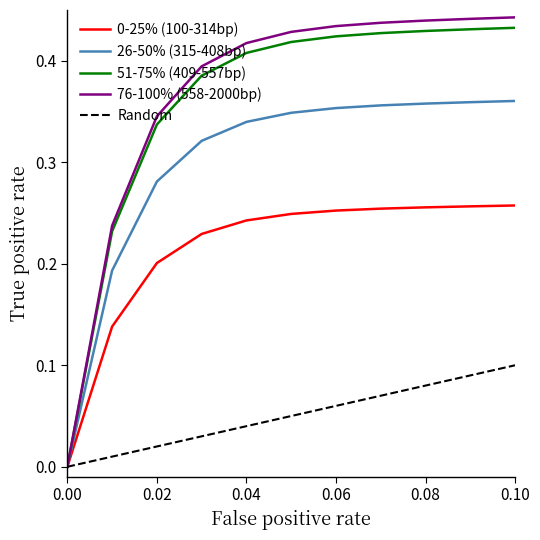

Does the chart display data point markers on the line(s)?

No